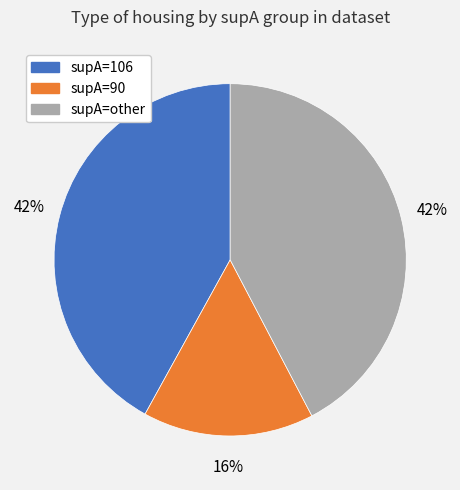

Is there any slice that represents more than half of the pie?

No